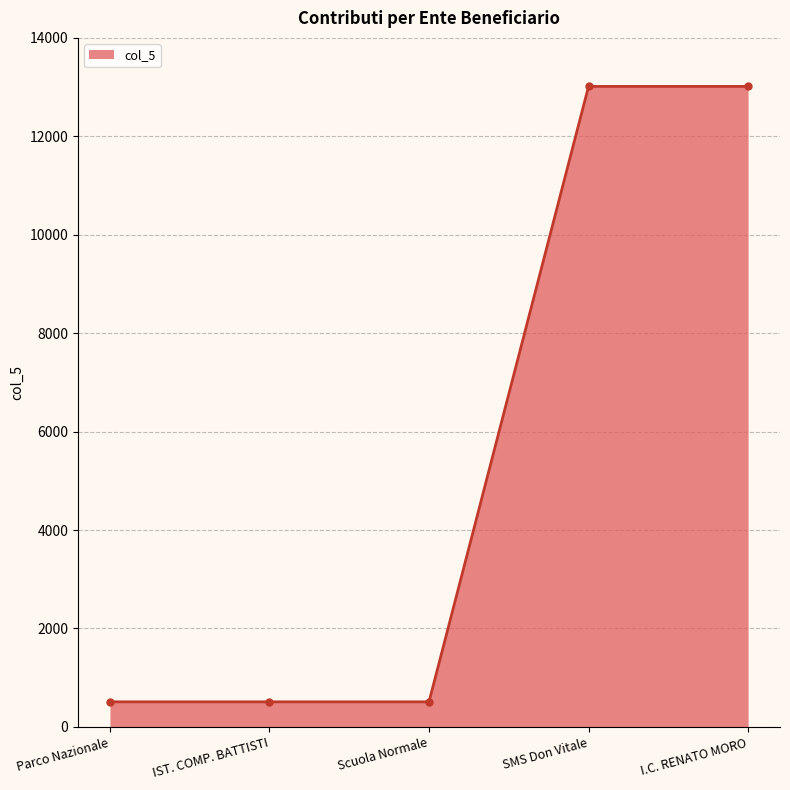

Is it true that the value at IST. COMP. BATTISTI is 510?

True